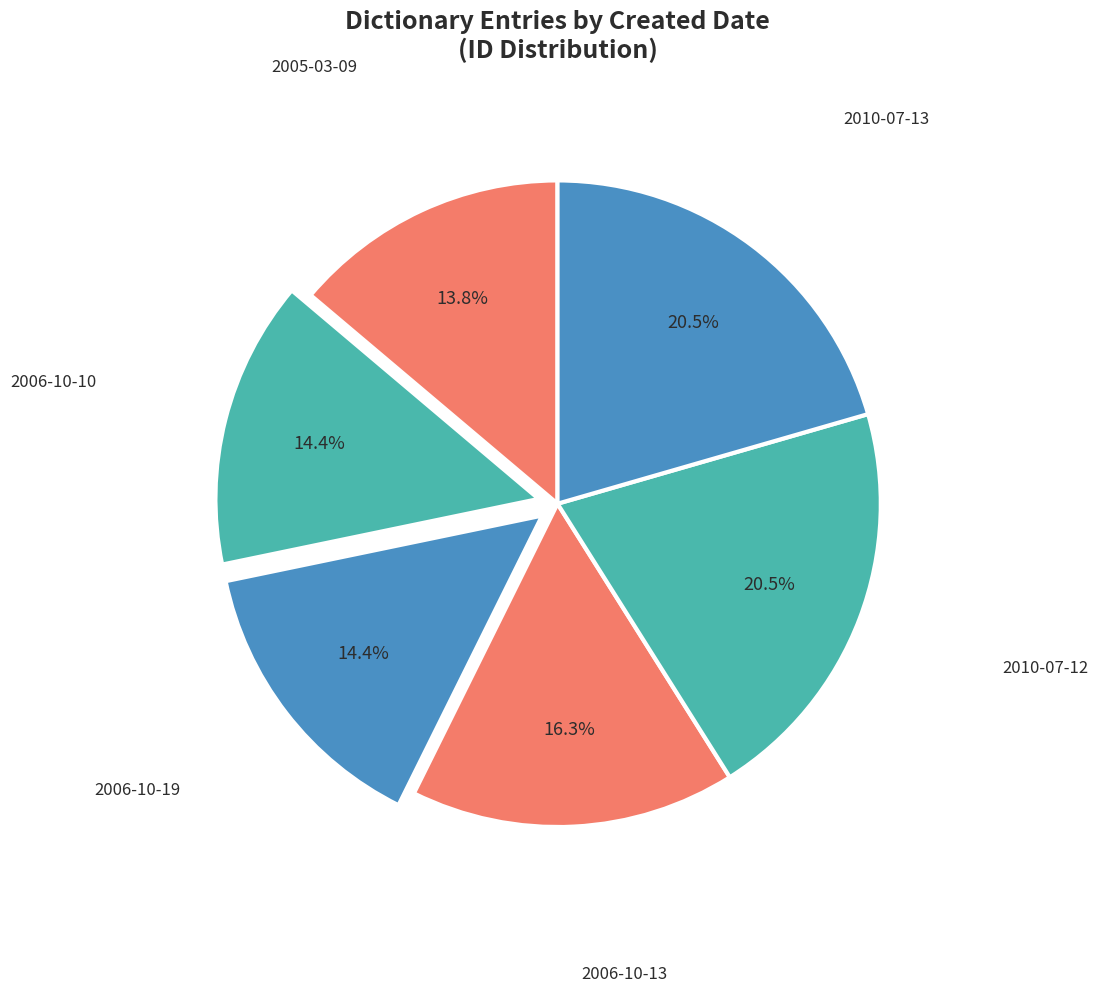

What is the ratio of the value at 2006-10-10 to the value at 2006-10-19?

1.0